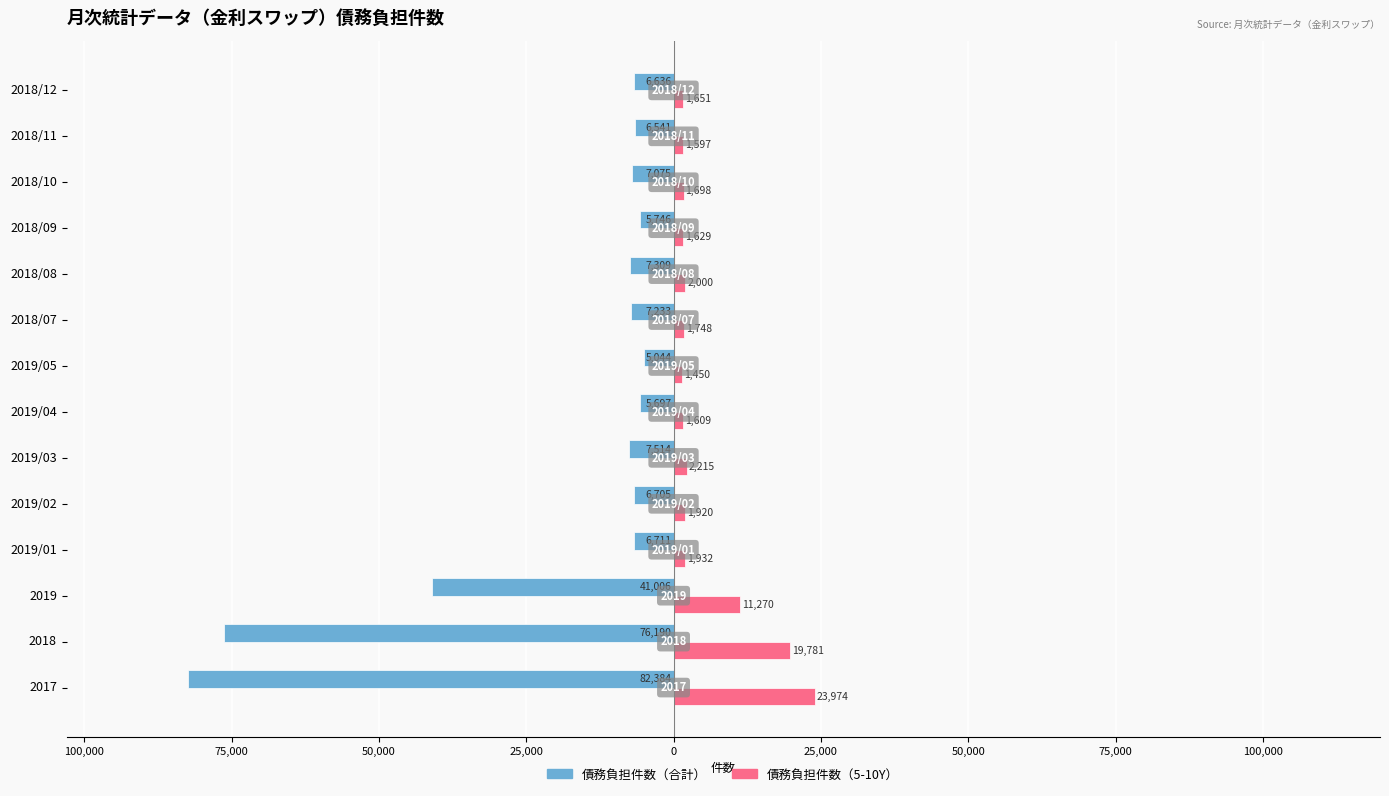

What are all the series names shown in the legend?

債務負担件数（合計）, 債務負担件数（5-10Y）